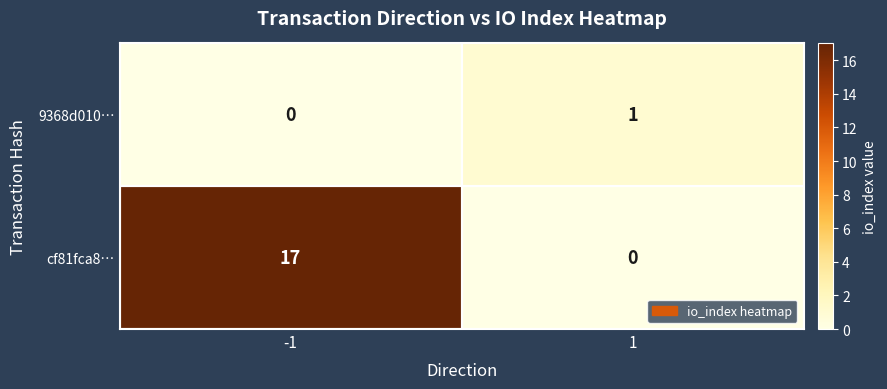

What is the sum of the cf81fca8… values at -1 and 1?

17